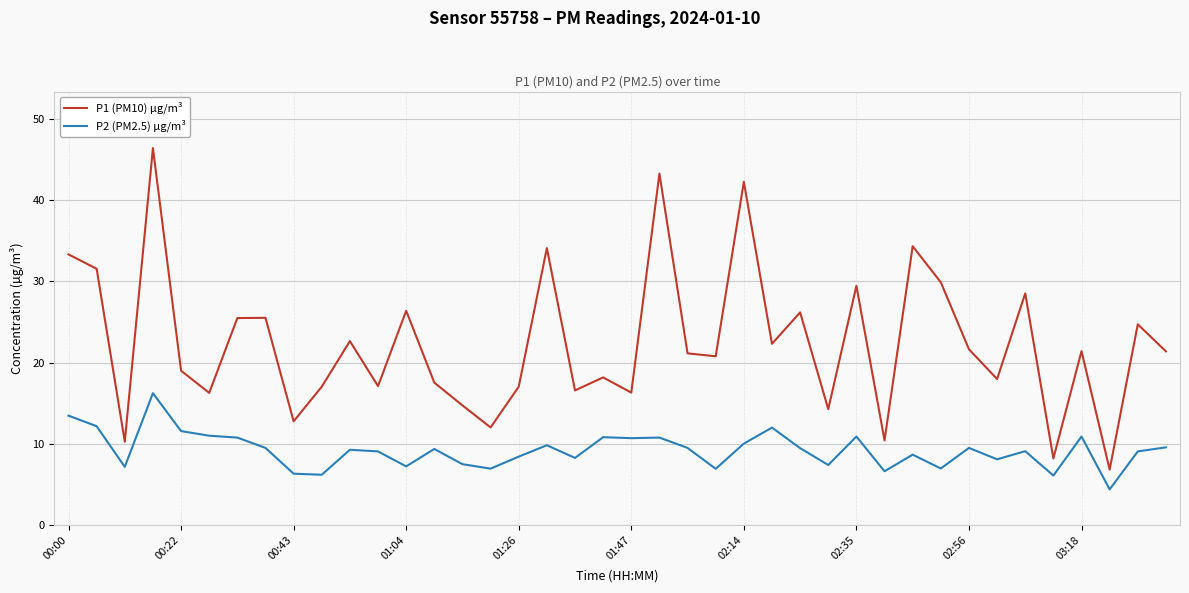

Rank the series by their maximum value, from lowest to highest.

P2 (PM2.5) µg/m³, P1 (PM10) µg/m³